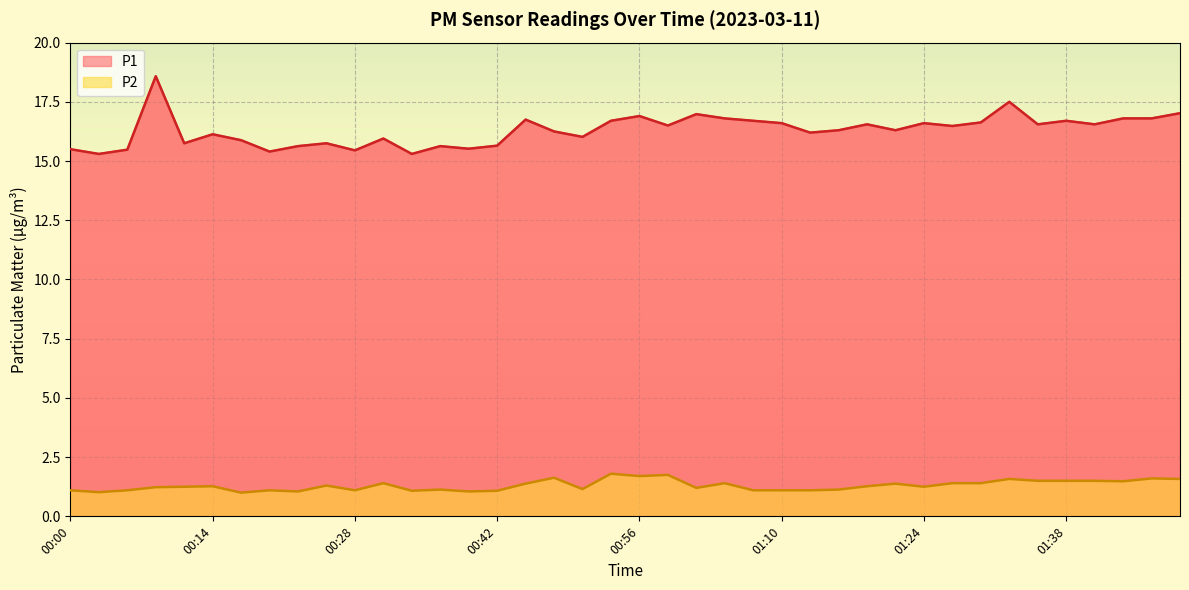

What value does the P1 series have at 01:24?

16.6